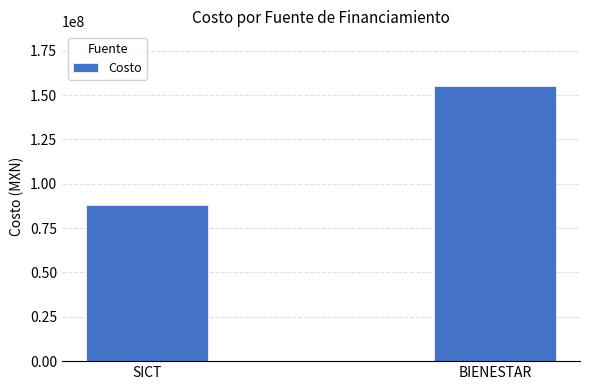

Rank the categories by value from lowest to highest.

SICT, BIENESTAR